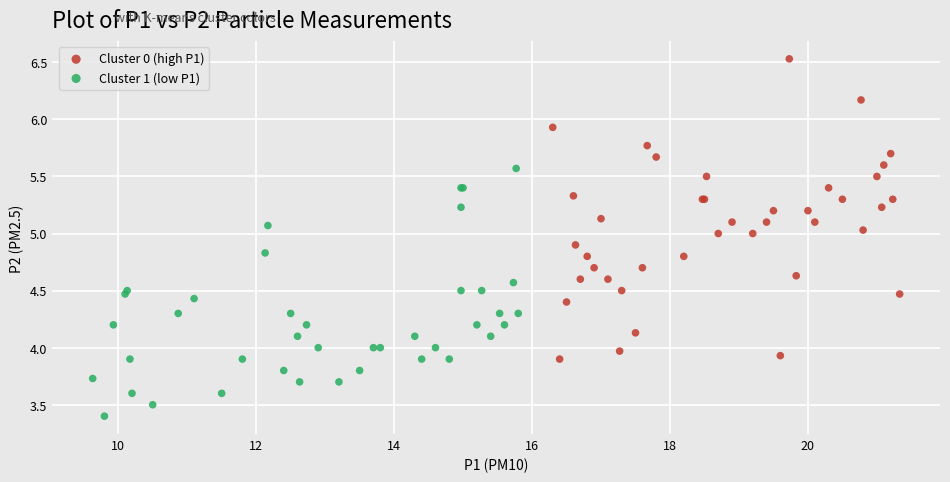

Which series contains the highest Y value?

Cluster 0 (high P1)